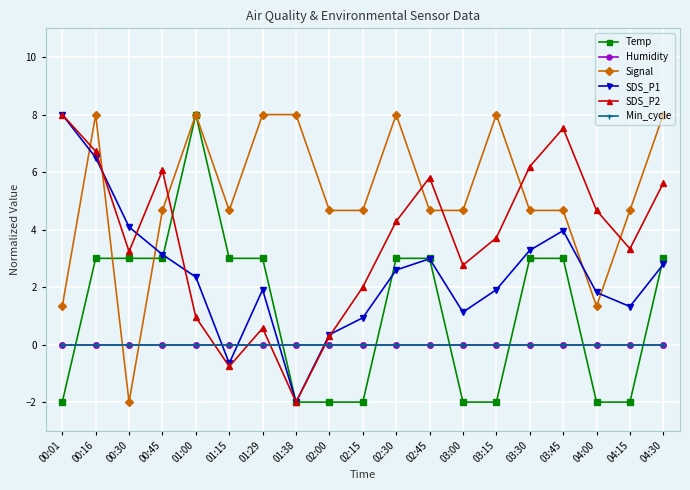

Does the chart have visible grid lines?

Yes